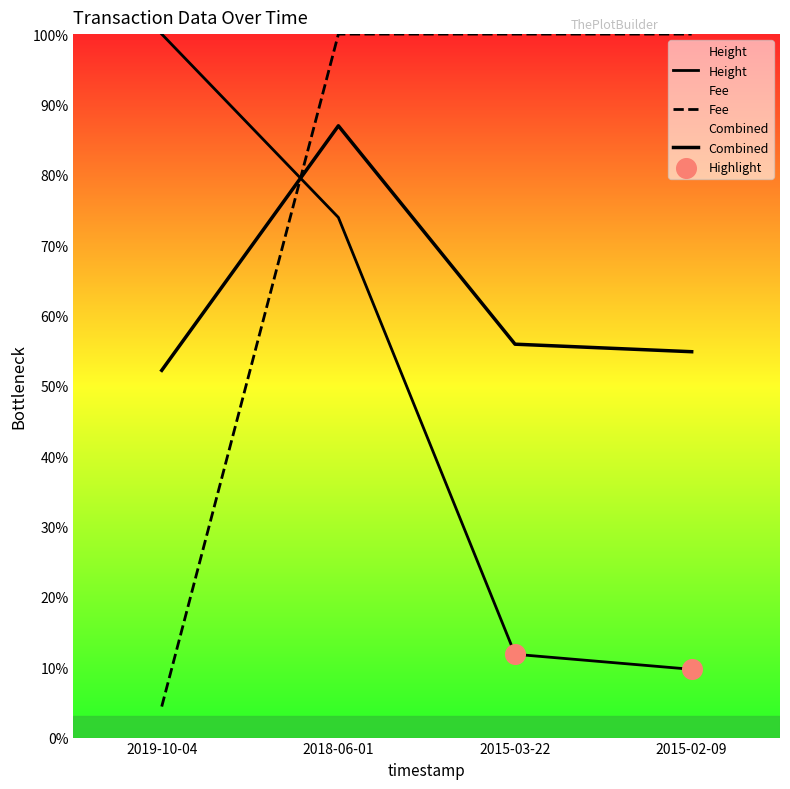

Which series has the largest total across all categories?

Fee